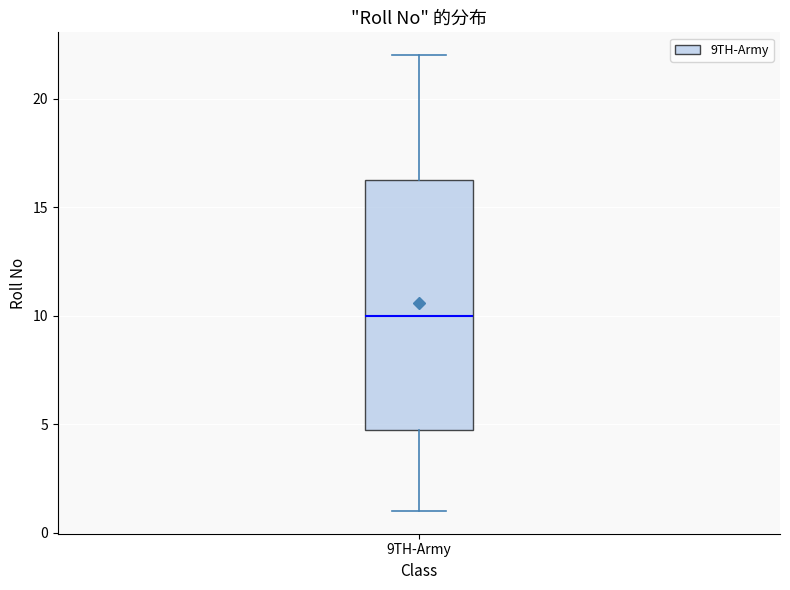

Where does the upper whisker of the box for 9TH-Army end on the y-axis? The values are not printed on the chart, so give them approximately, as read against the axis.

22.0